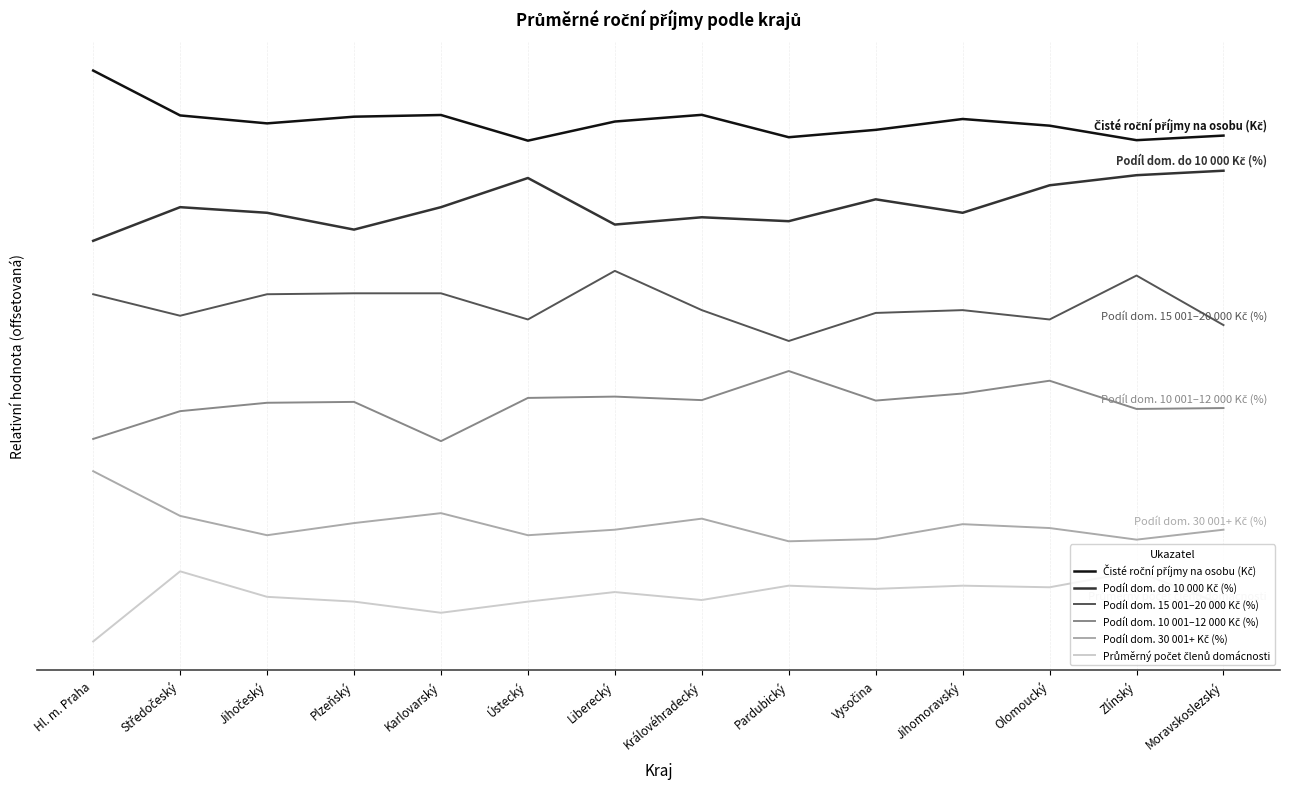

What is the greatest value displayed?

5.7